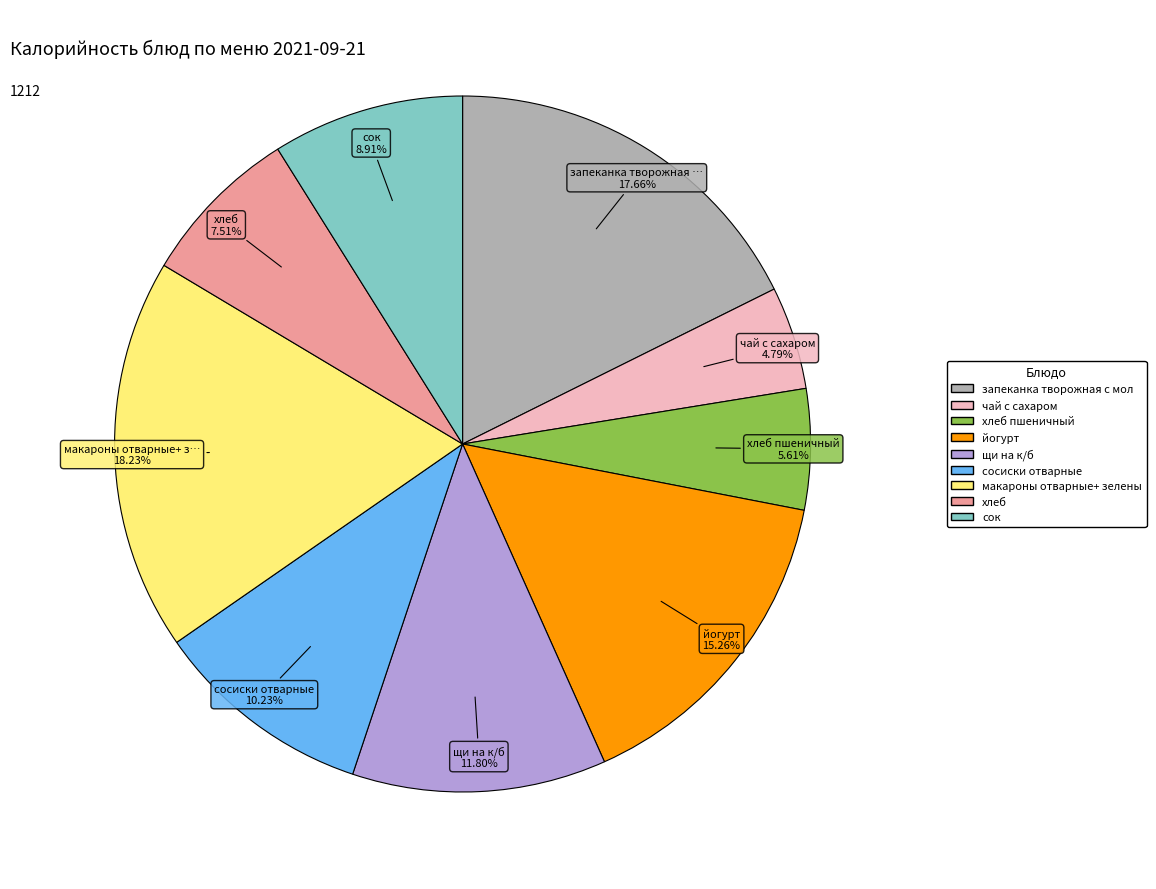

Is there a majority slice in this chart?

No